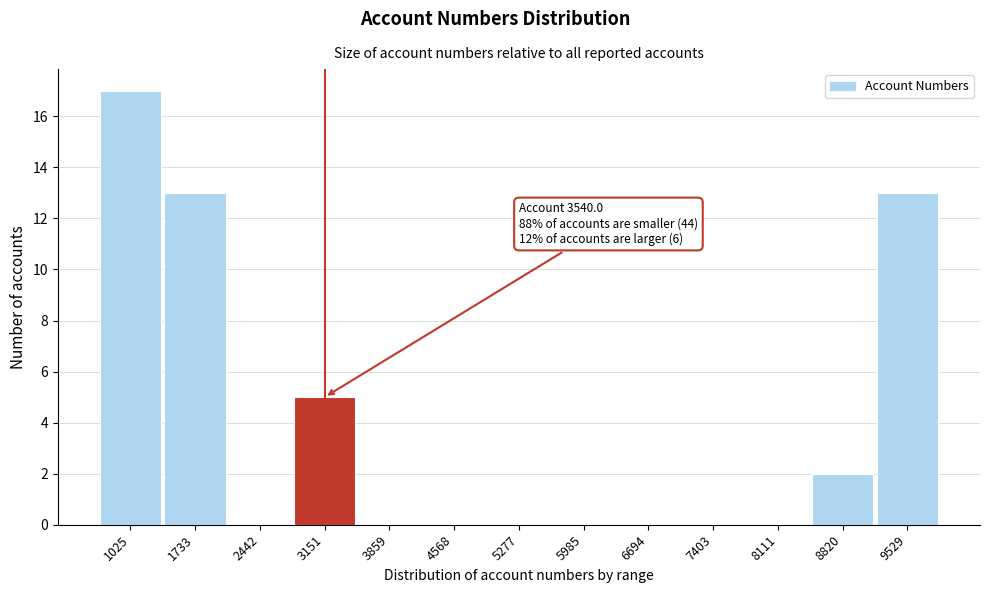

Reading left to right, transcribe all the data shown in this chart.

1025=17	1733=13	2442=0	3151=5	3859=0	4568=0	5277=0	5985=0	6694=0	7403=0	8111=0	8820=2	9529=13